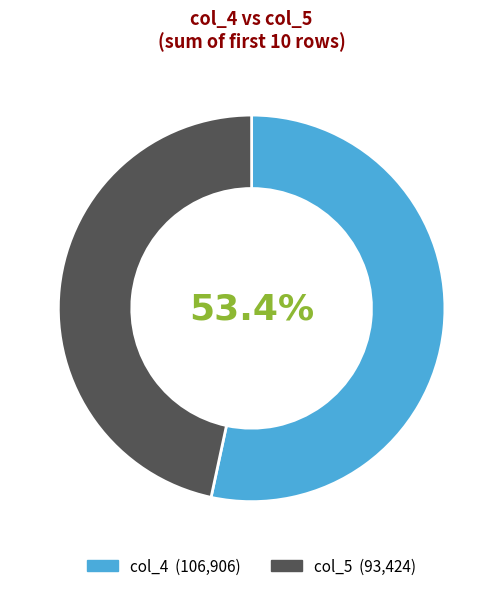

Count the number of slices in the pie.

2